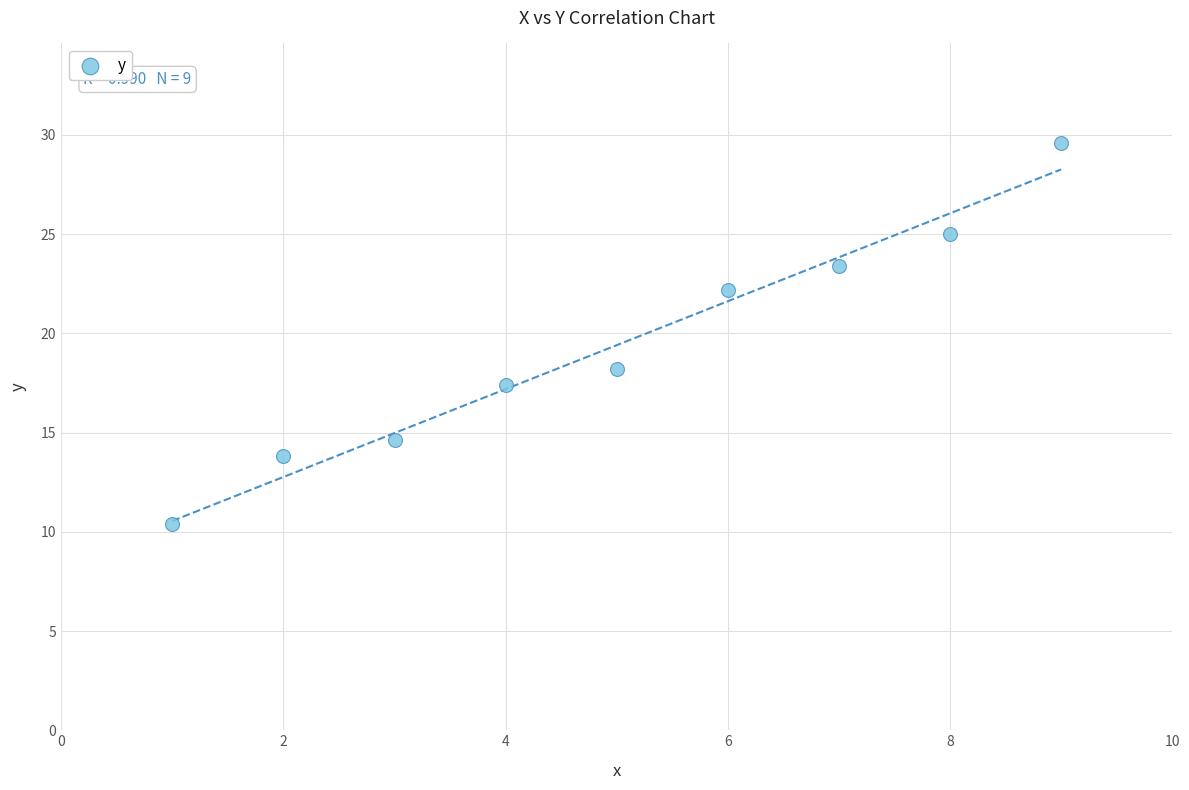

What Y value in the scatter plot is closest to 20?

18.2